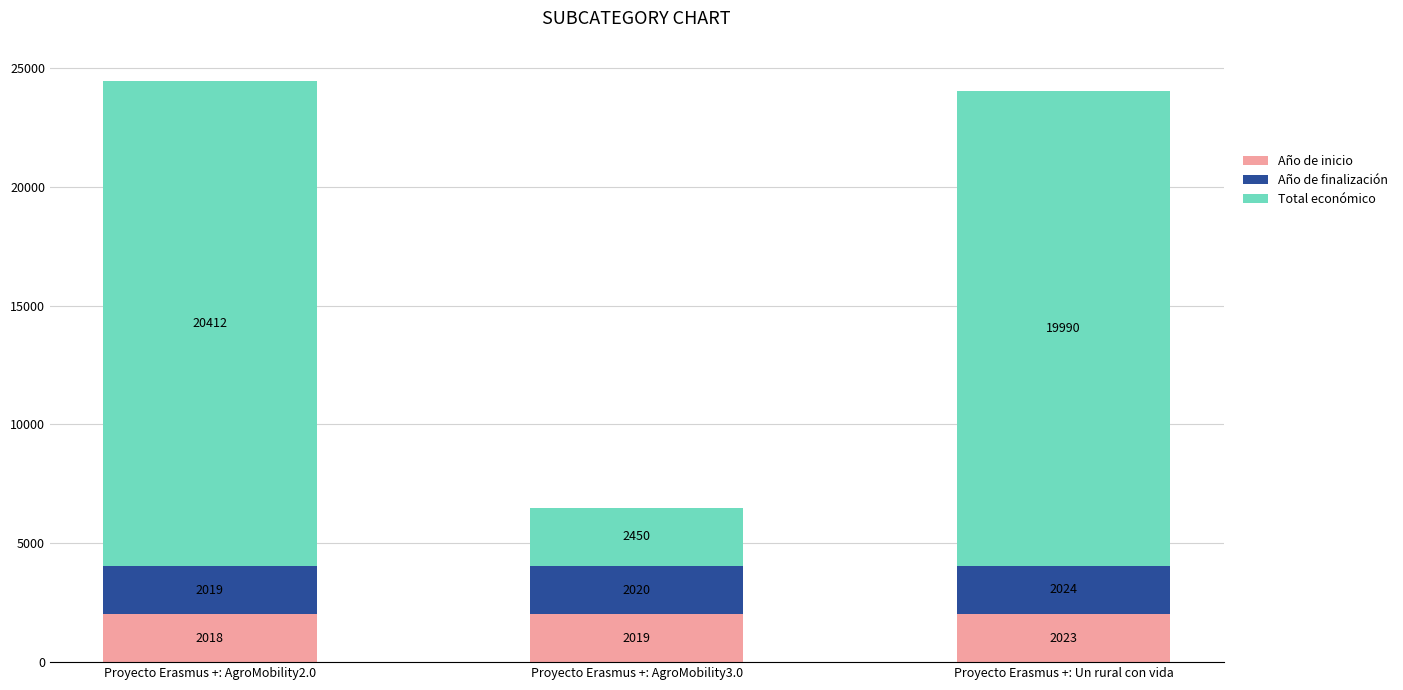

What is the lowest value of the Año de inicio series?

2018